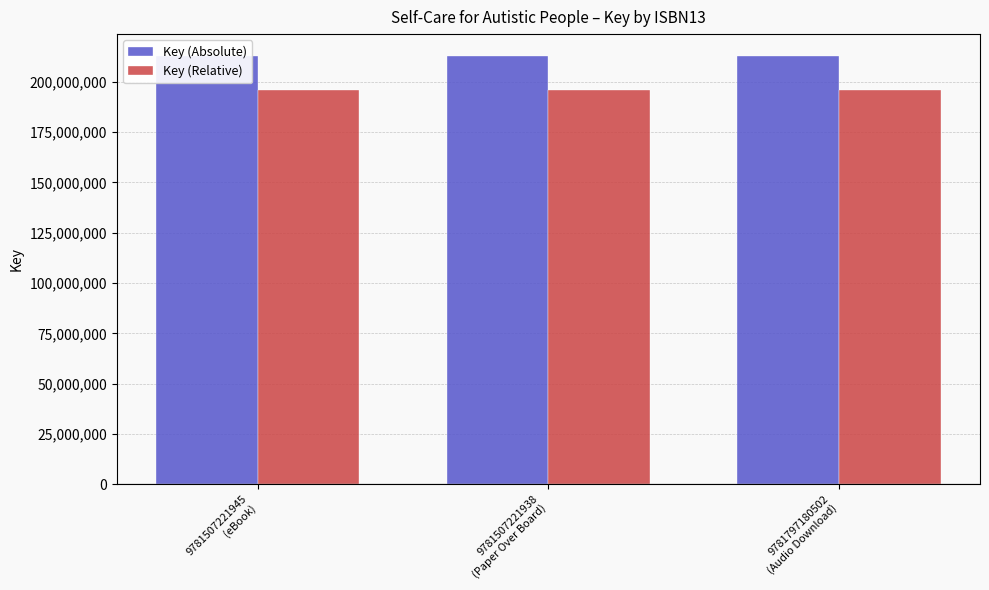

Reading right to left, extract all data points from this chart.

Key (Absolute): 9781797180502
(Audio Download)=213049472.0	9781507221938
(Paper Over Board)=213049472.0	9781507221945
(eBook)=213049472.0
Key (Relative): 9781797180502
(Audio Download)=196005514.2	9781507221938
(Paper Over Board)=196005514.2	9781507221945
(eBook)=196005514.2